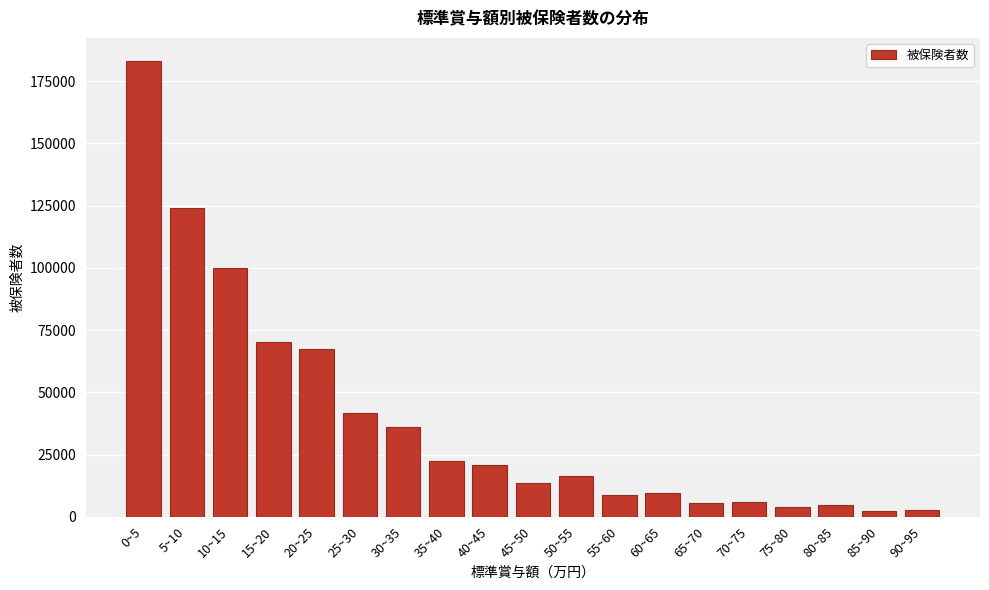

The value at 35~40 is 22383. True or false?

True